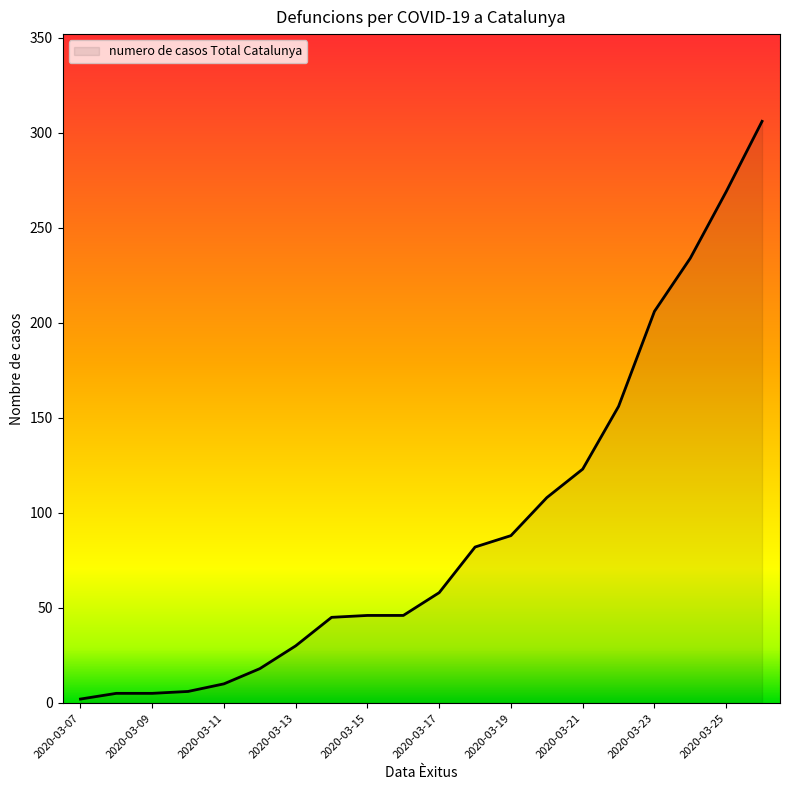

What is the maximum value shown in the chart?

306